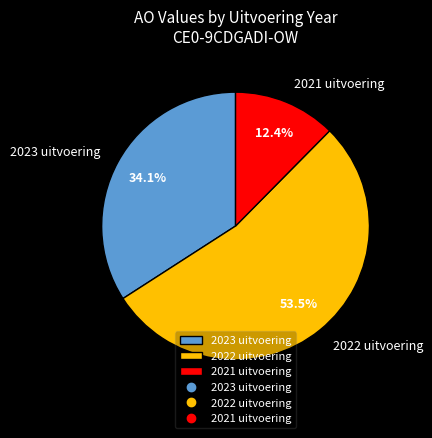

Is the sum of 2023 uitvoering and 2022 uitvoering greater than half?

Yes